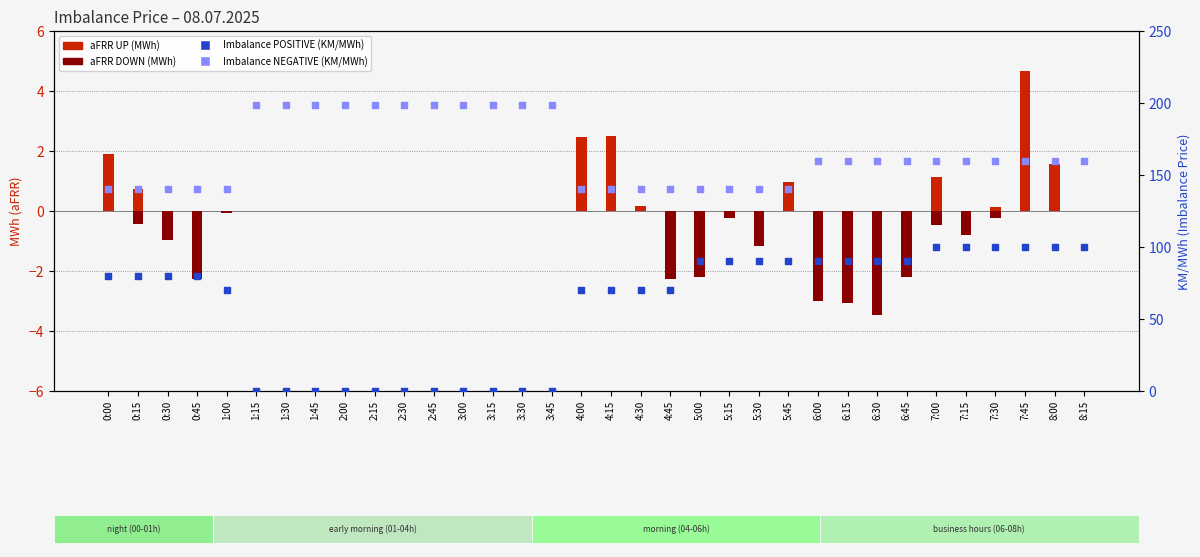

Is the value of Imbalance POSITIVE at 3:15 greater than the value of Imbalance NEGATIVE at 6:15?

No